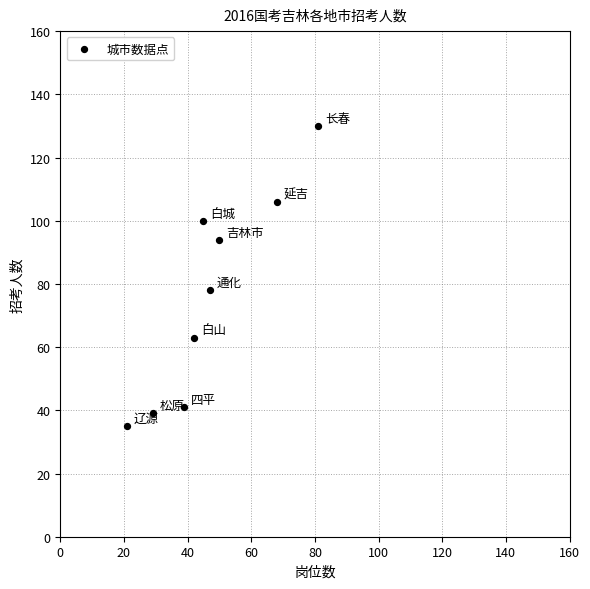

What is the range of X values (max minus min)?

60